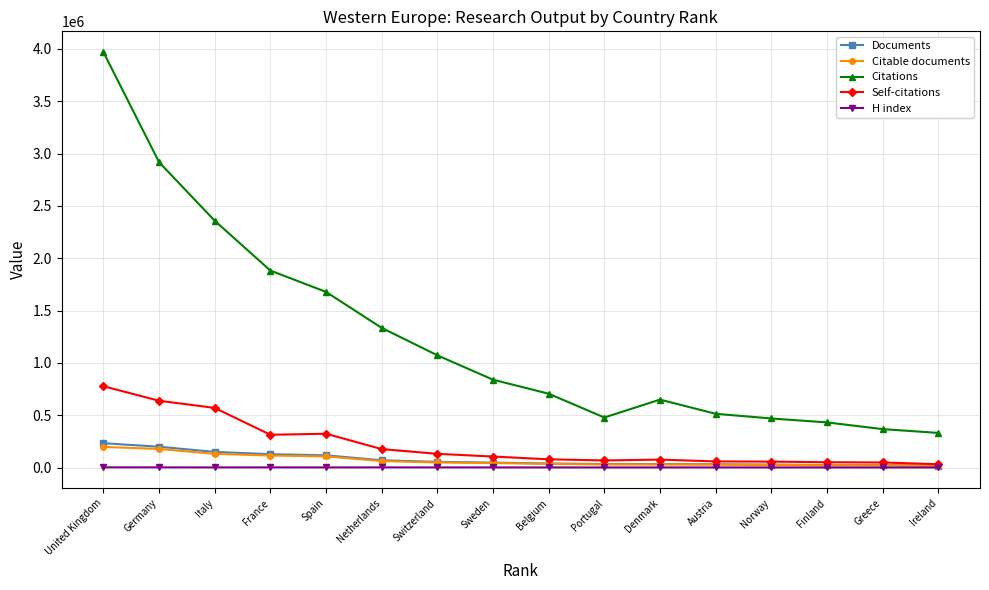

What are all the series names shown in the legend?

Documents, Citable documents, Citations, Self-citations, H index